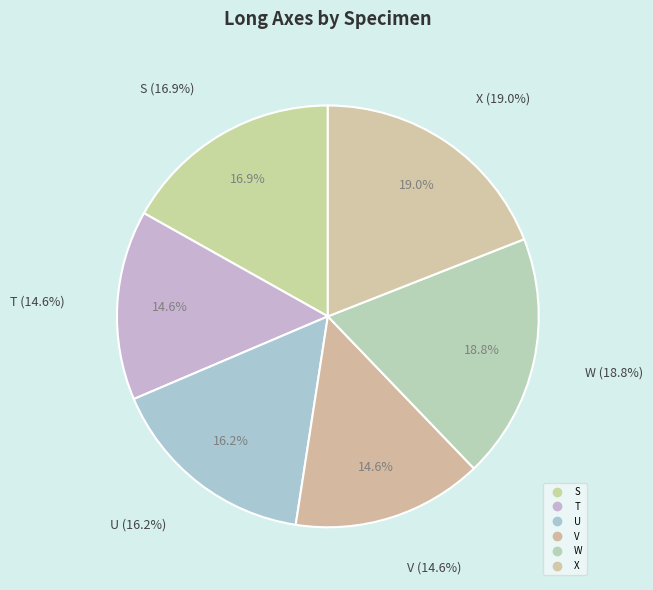

Combined, do W and V account for over 50%?

No